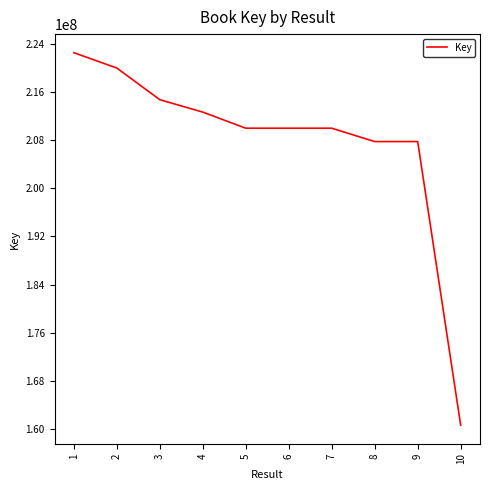

What is the smallest value displayed?

160669428